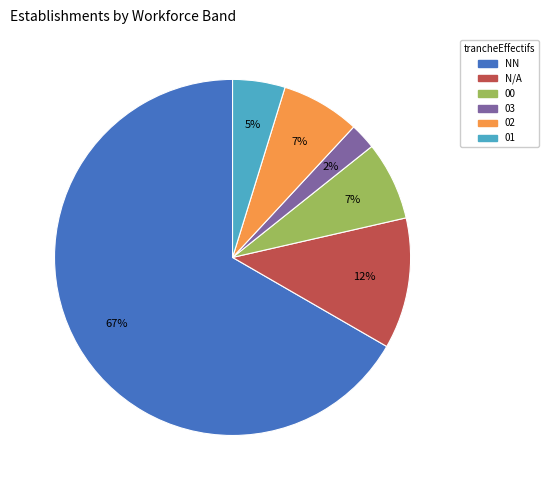

How many segments does this pie chart have?

6